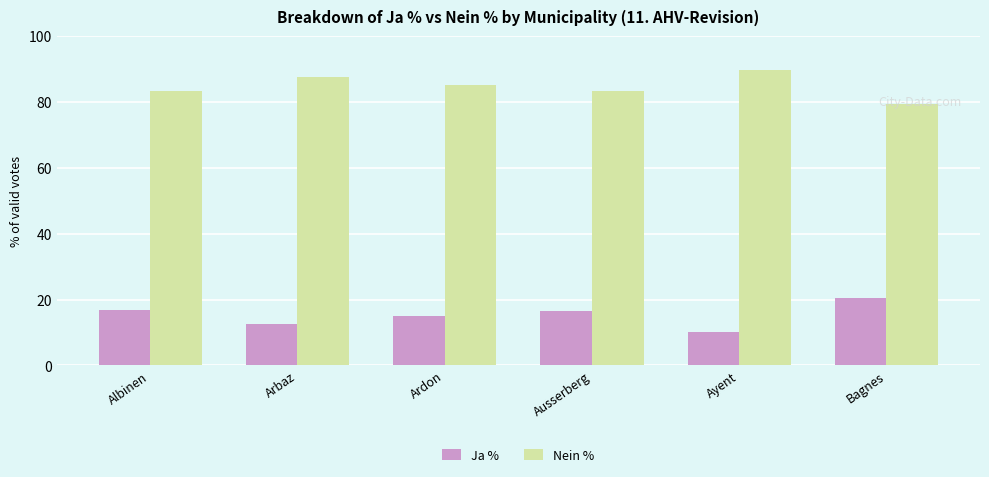

What is the total value across all series at Bagnes?

100.0